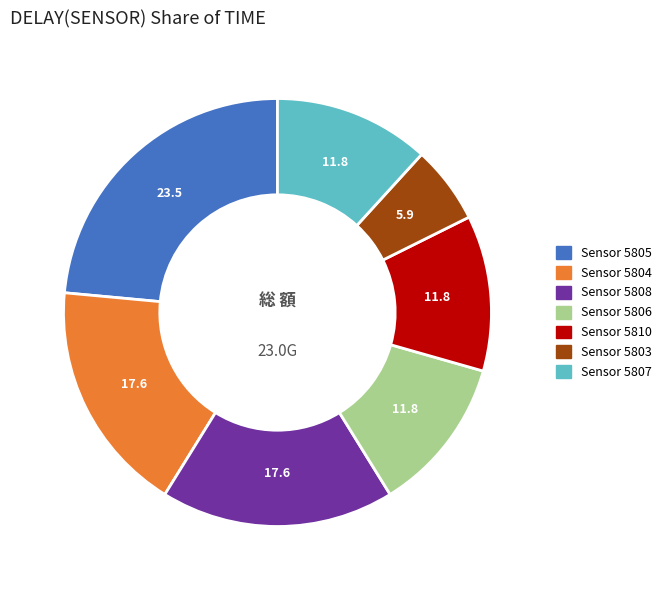

Is there a majority slice in this chart?

No